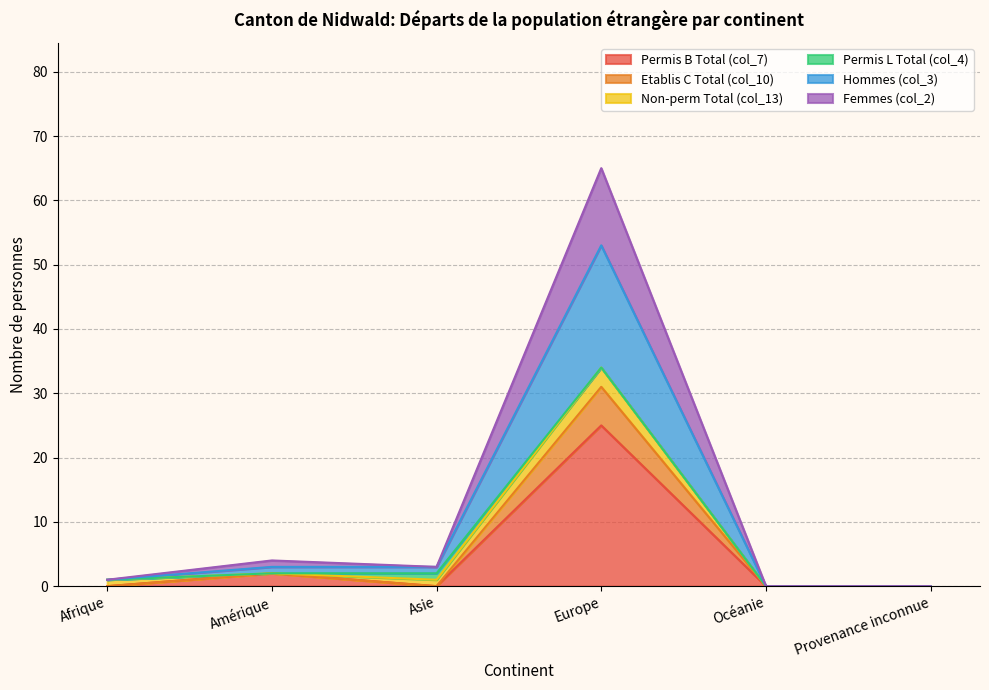

What is the maximum value for Permis B Total (col_7)?

25